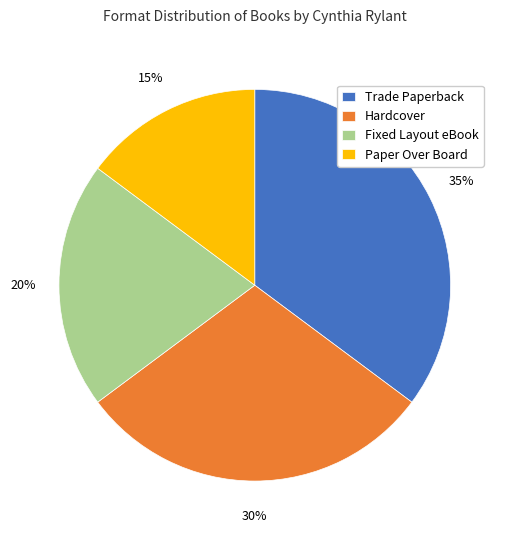

Approximately how many times larger is the value at Hardcover compared to Fixed Layout eBook?

1.5